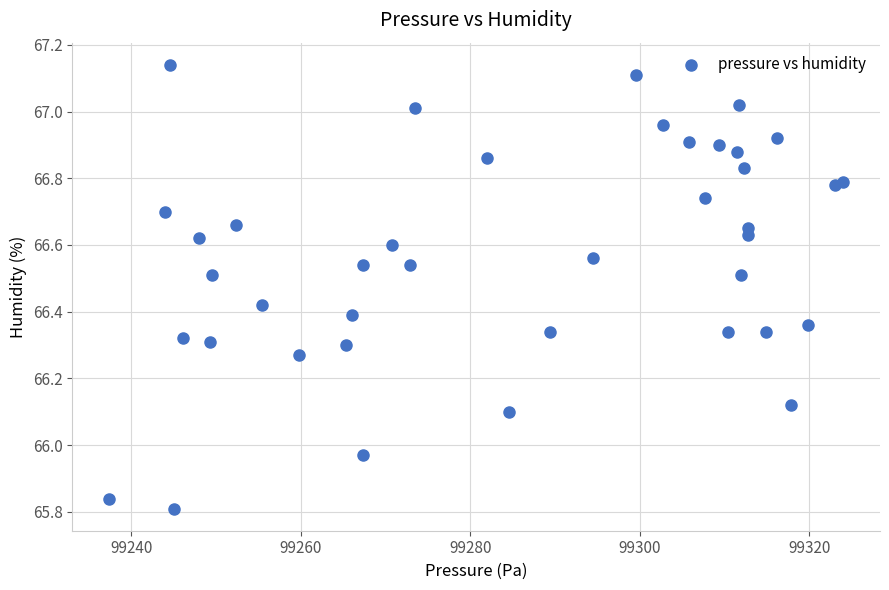

What is the range of Y values (max minus min)?

1.3